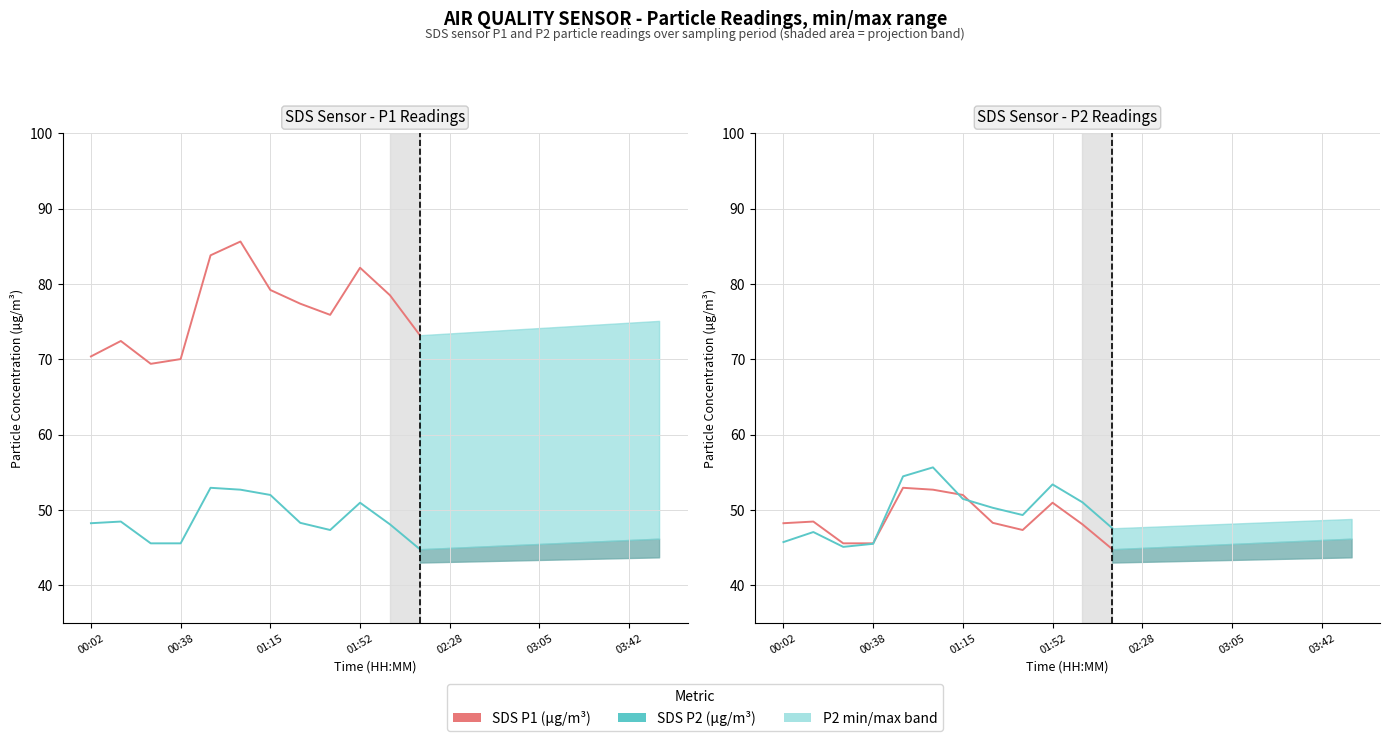

Between 7 and 8, which series saw the biggest shift?

SDS P1 (µg/m³)